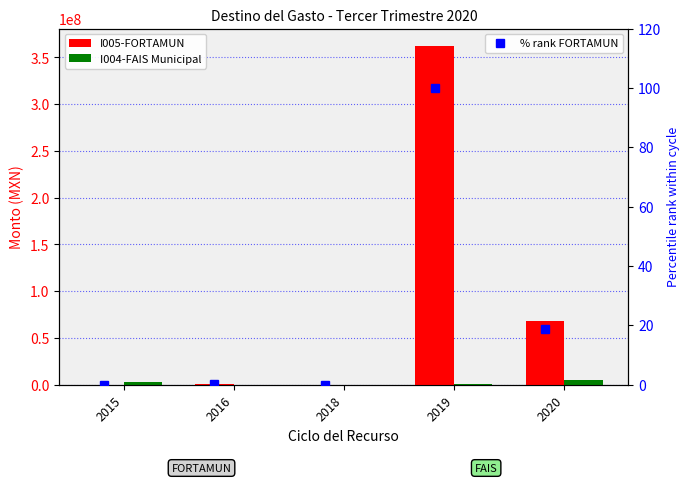

What is the maximum value for I005-FORTAMUN?

362528630.3